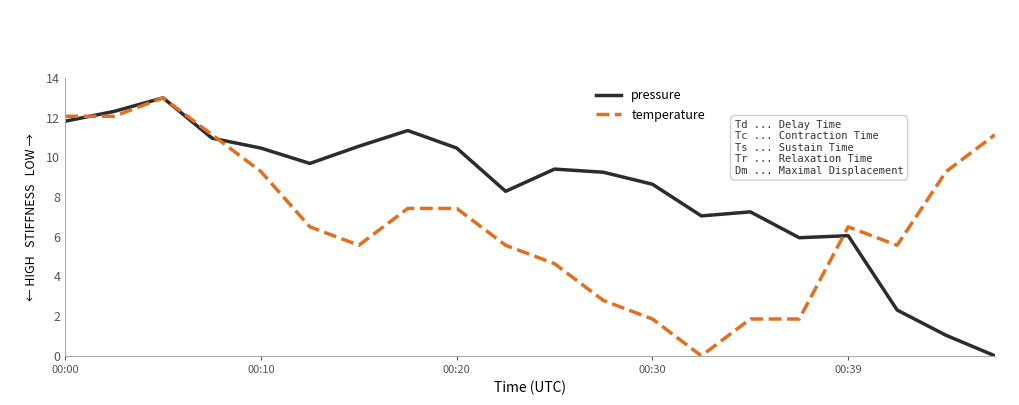

Rank the series by their average value, from lowest to highest.

temperature, pressure